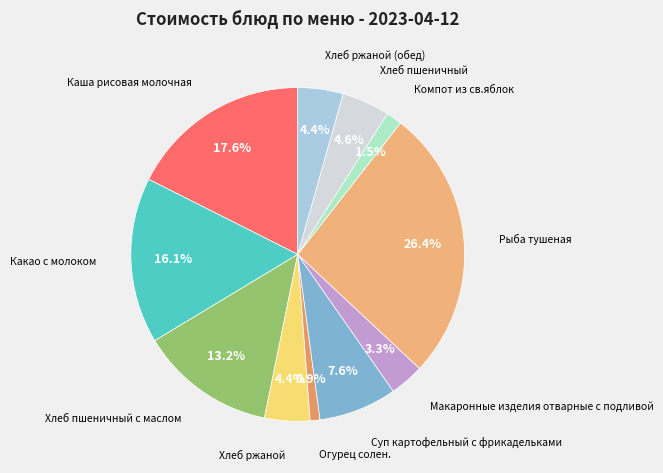

Count the number of slices in the pie.

11